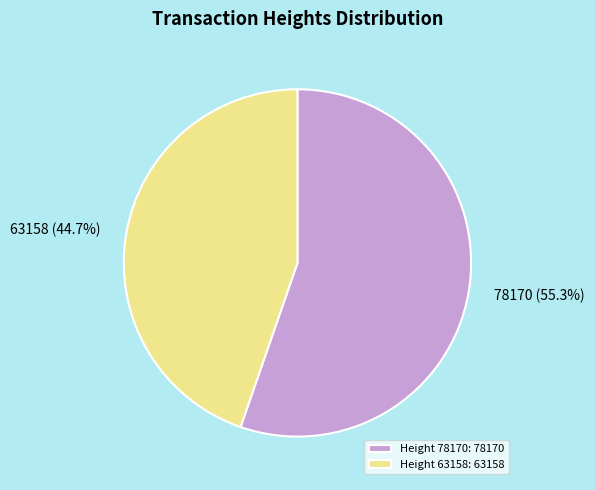

How many segments does this pie chart have?

2